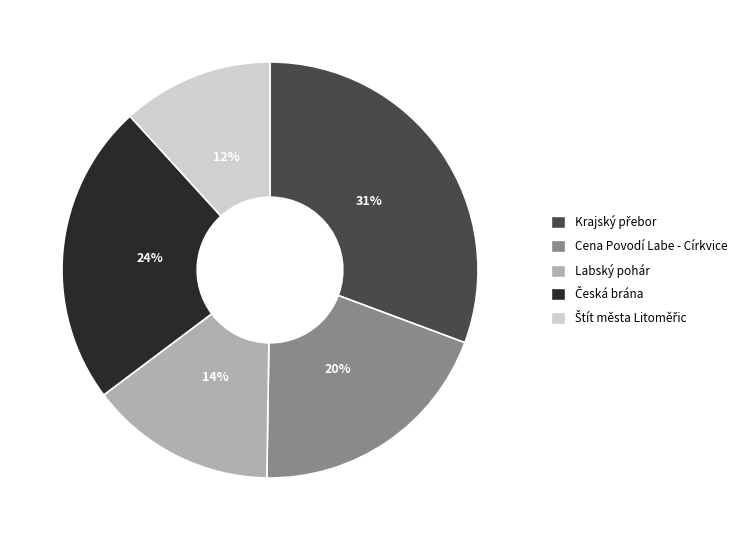

Is there any slice that represents more than half of the pie?

No